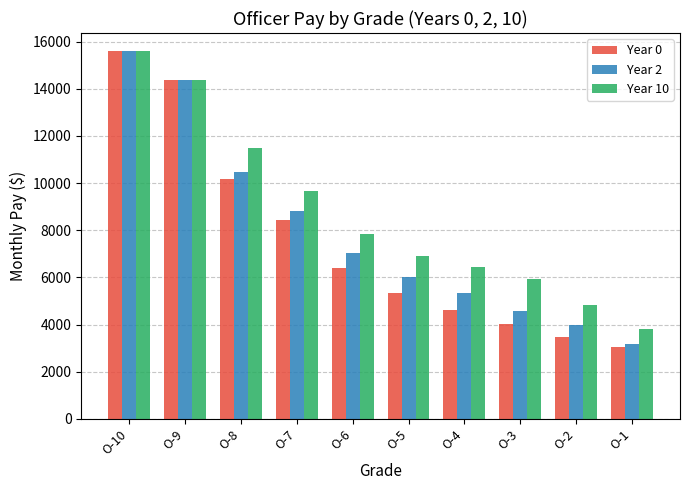

Does the chart contain any negative values?

No